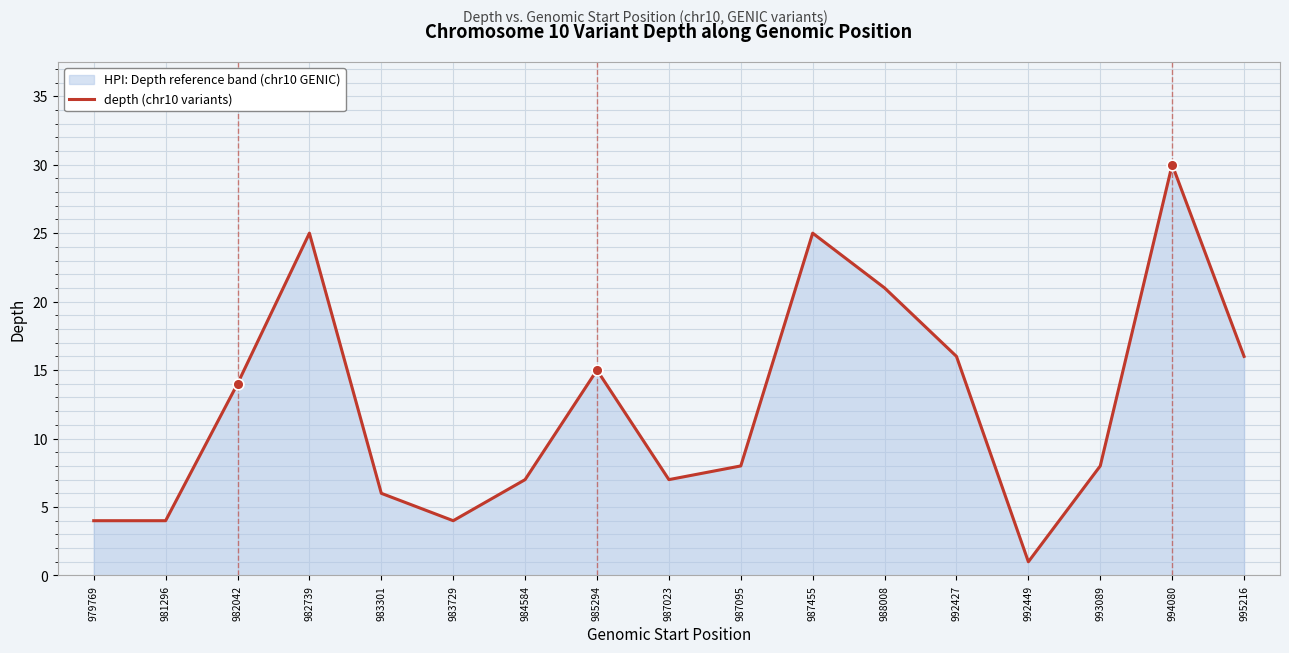

What is the change in value from 983729 to 994080?

+26